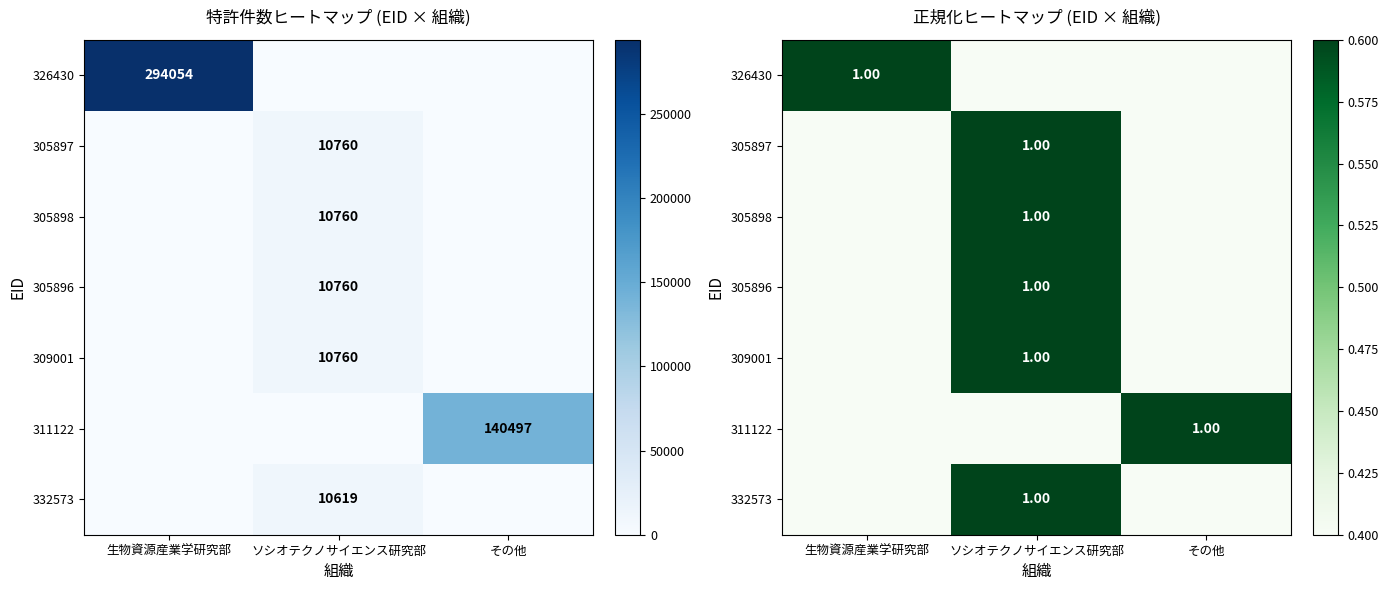

Which series has the largest total across all categories?

326430